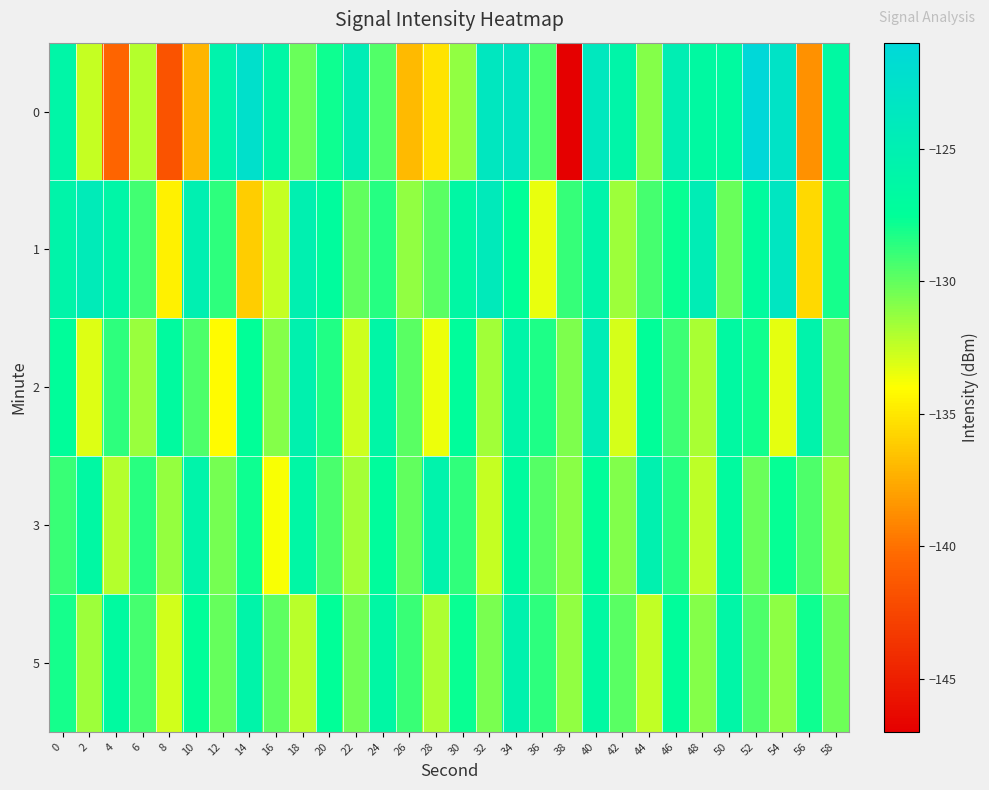

Which series has the largest total across all categories?

1